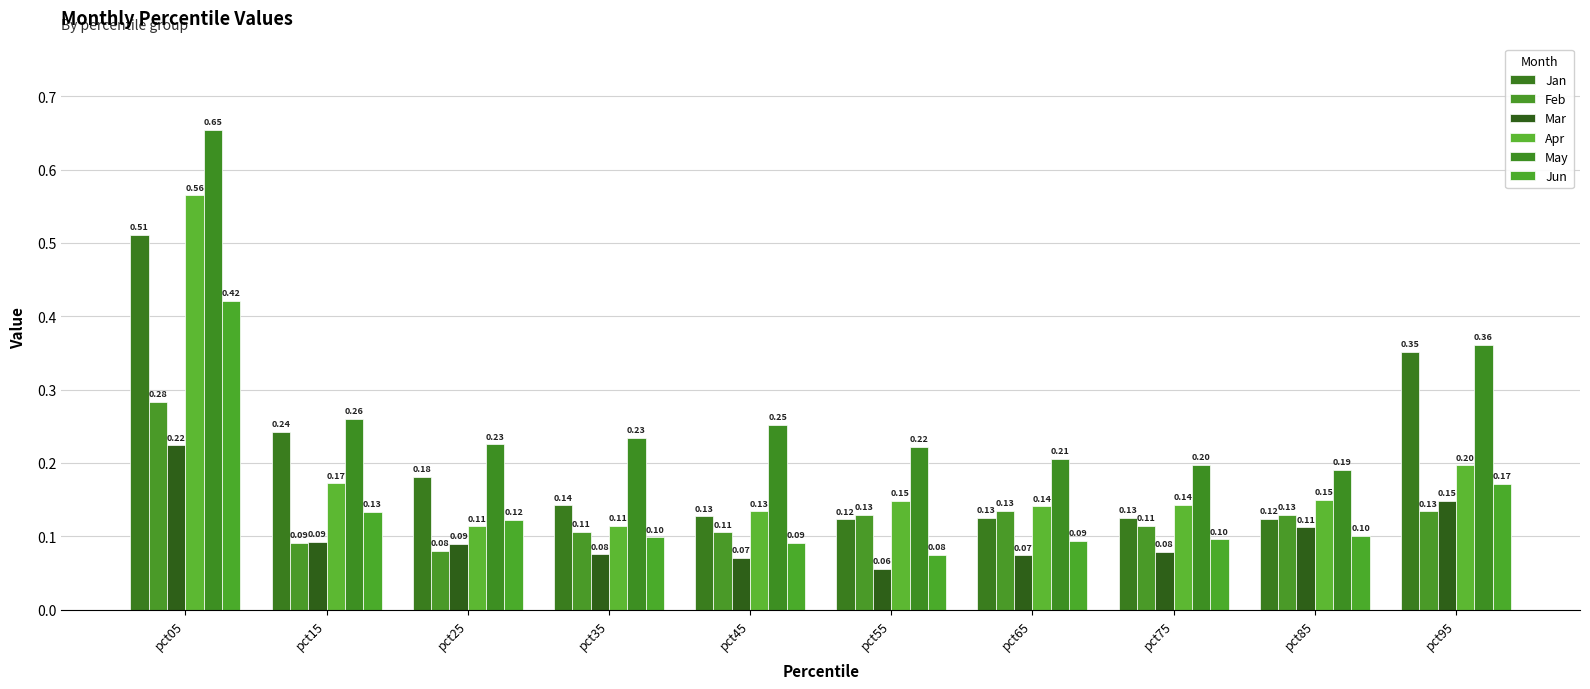

At which category is the sum across all series the highest?

pct05